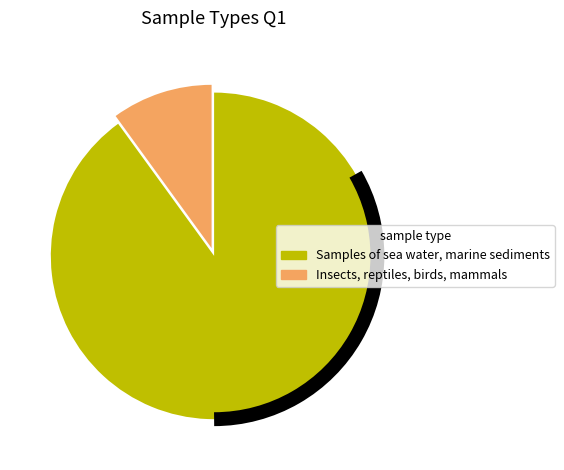

Do Samples of sea water, marine sediments and Insects, reptiles, birds, mammals together represent more than half of the pie?

Yes